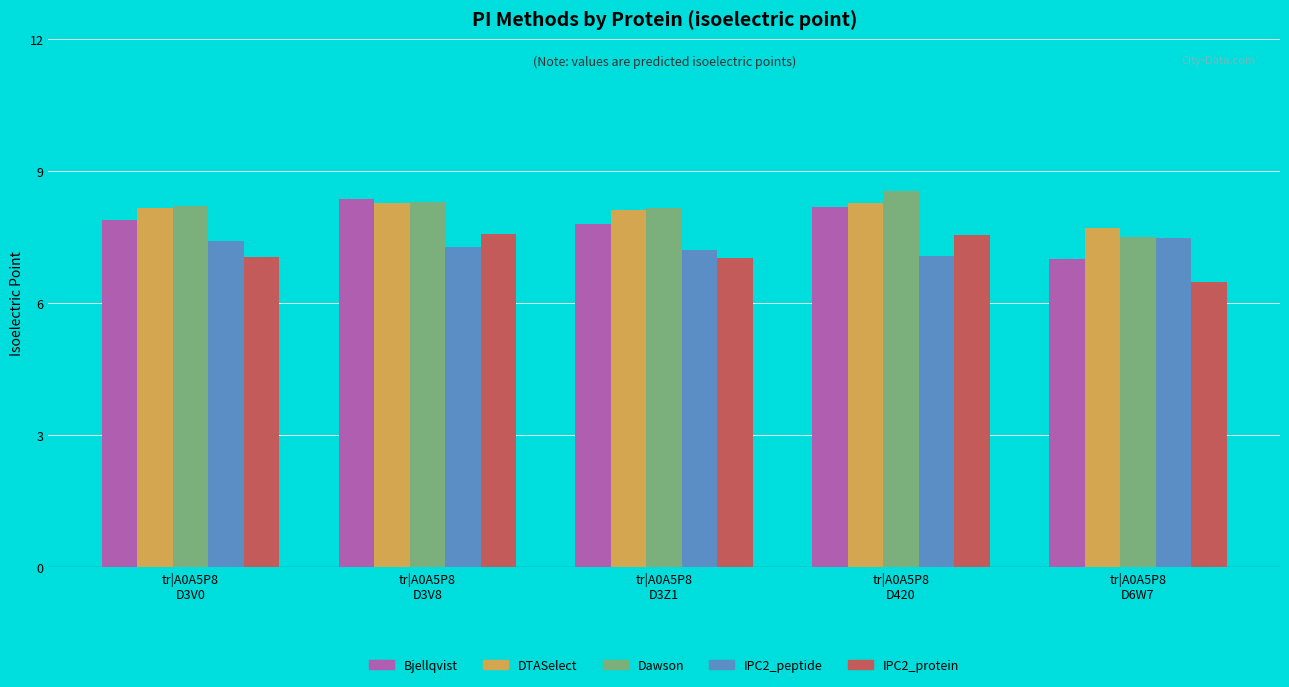

What is the maximum value shown in the chart?

8.6